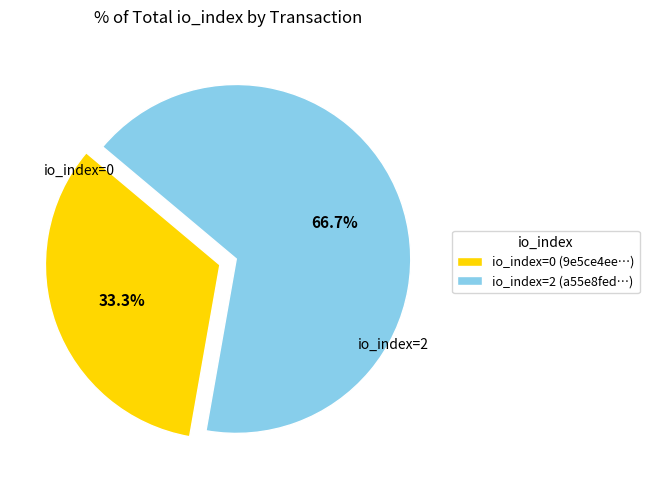

Which category has the smallest portion of the pie?

io_index=0 (9e5ce4ee…)